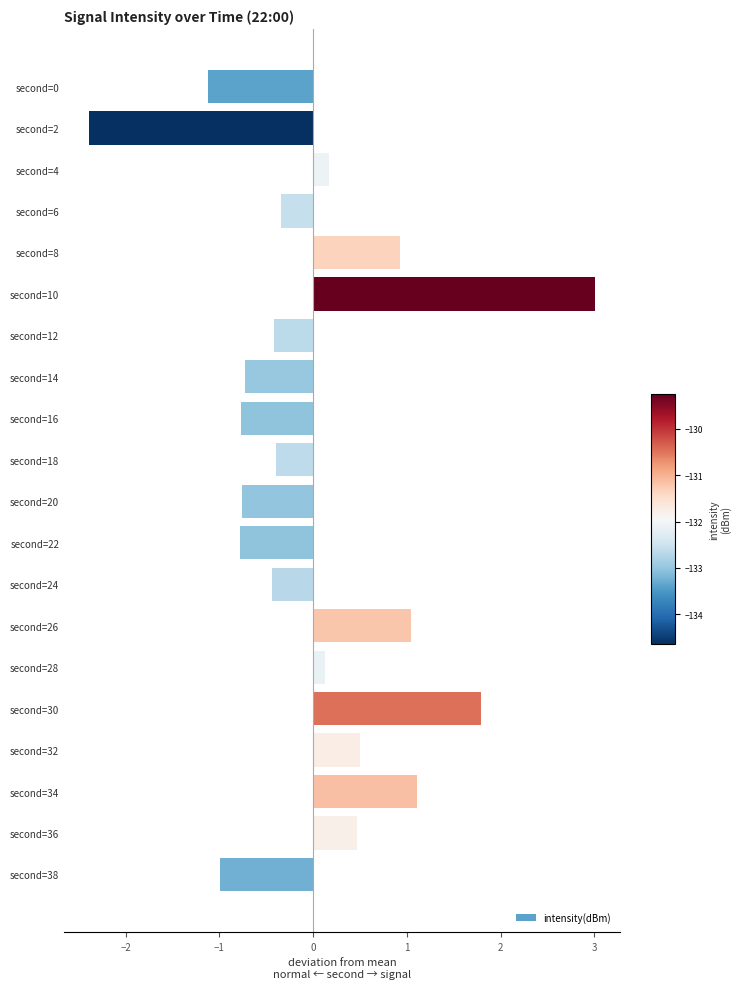

Are the bars horizontal?

Yes